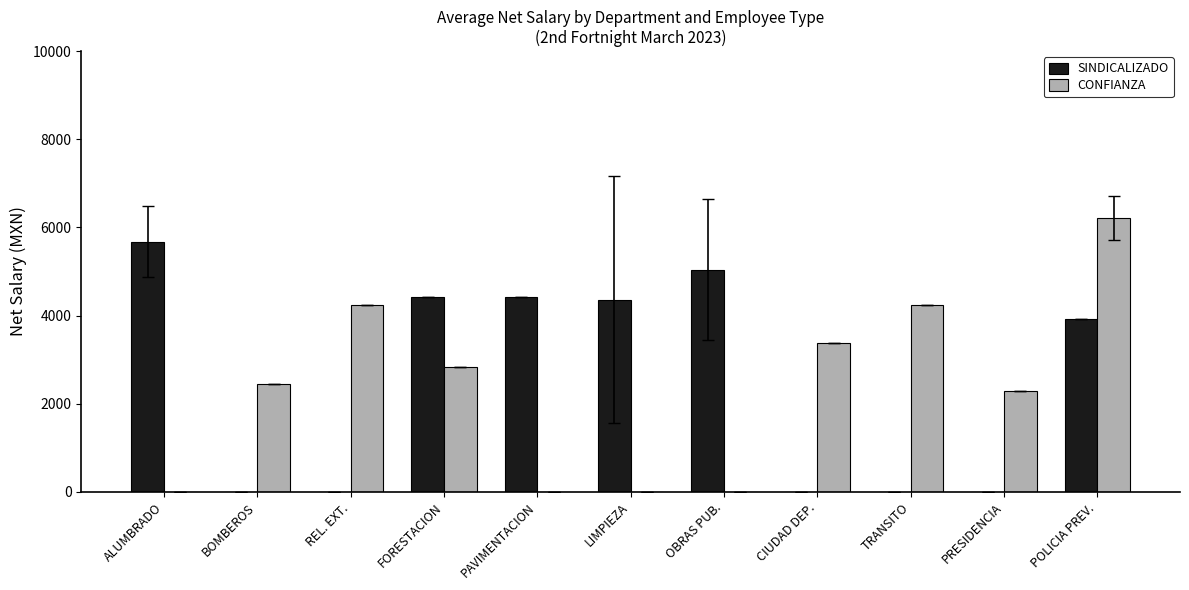

Is the value of CONFIANZA at OBRAS PUB. greater than the value of SINDICALIZADO at ALUMBRADO?

No